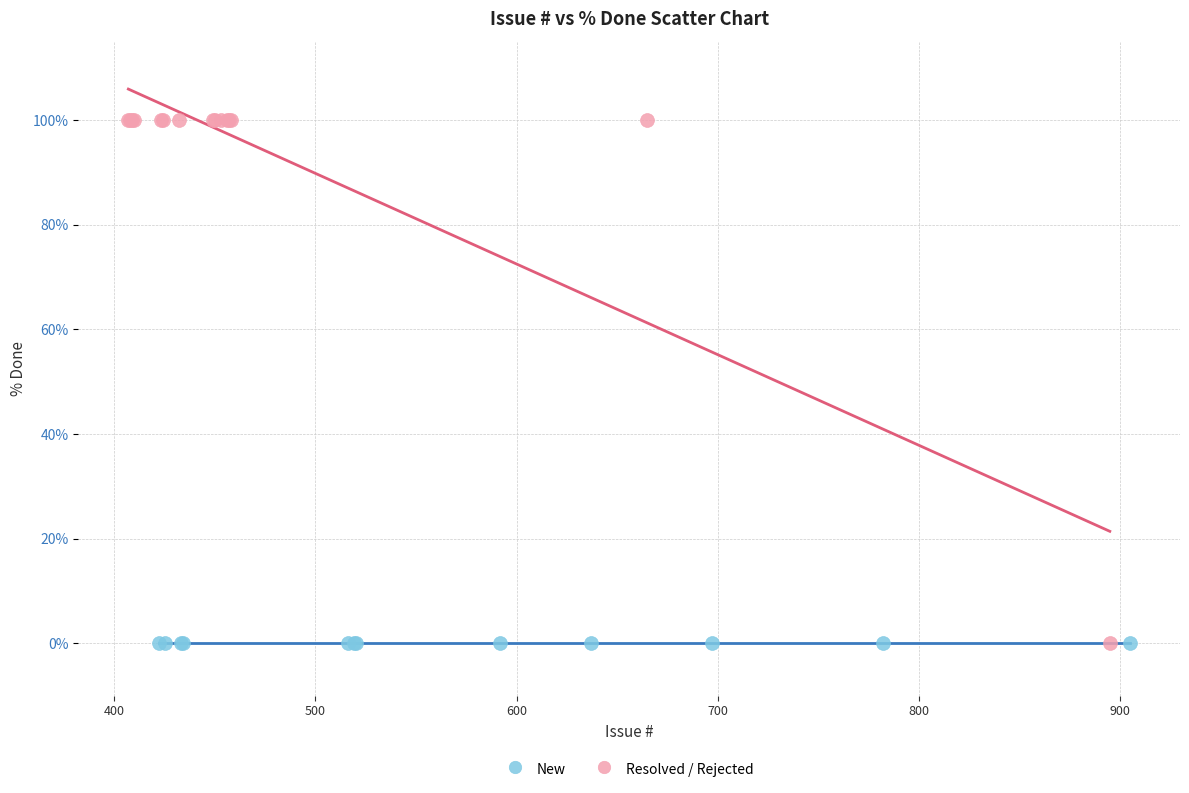

Which series reaches the maximum Y coordinate?

Resolved / Rejected